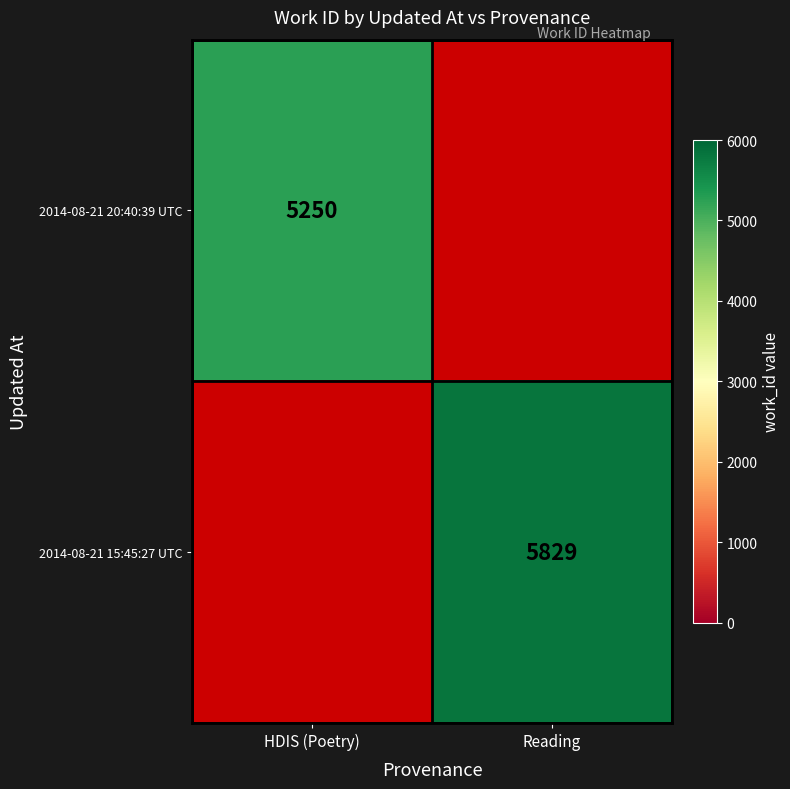

What is the smallest value displayed?

5250.0